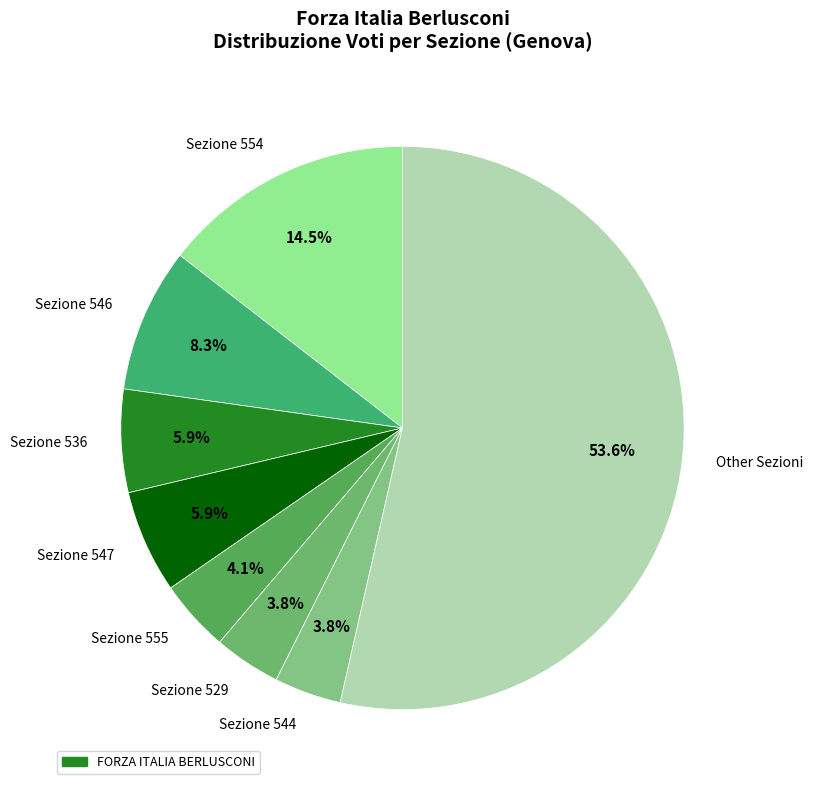

Is there a majority slice in this chart?

Yes